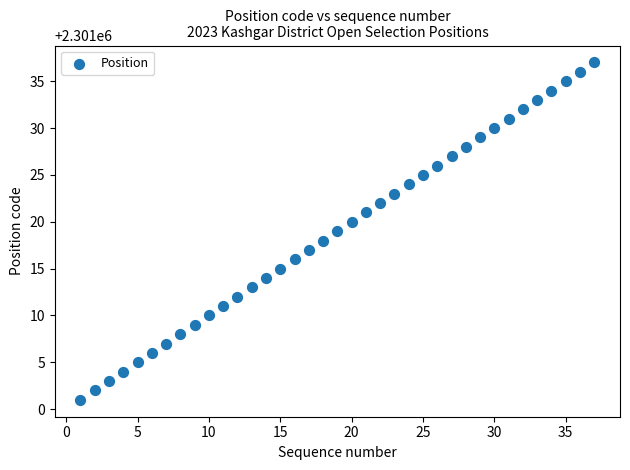

What is the range of Y values (max minus min)?

36